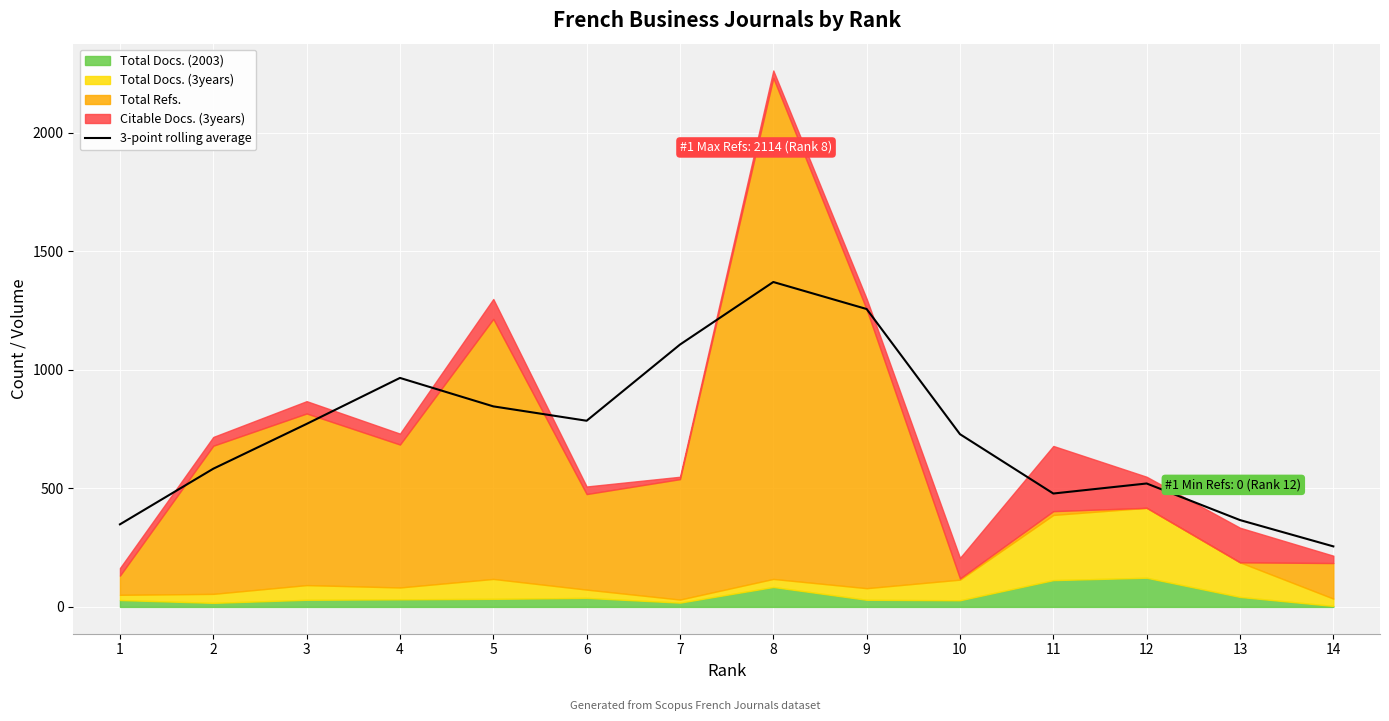

Reading left to right, transcribe all the data shown in this chart.

1=348.3	2=583.0	3=772.0	4=966.0	5=846.0	6=785.3	7=1106.7	8=1370.7	9=1256.7	10=728.7	11=478.3	12=520.7	13=366.3	14=255.3